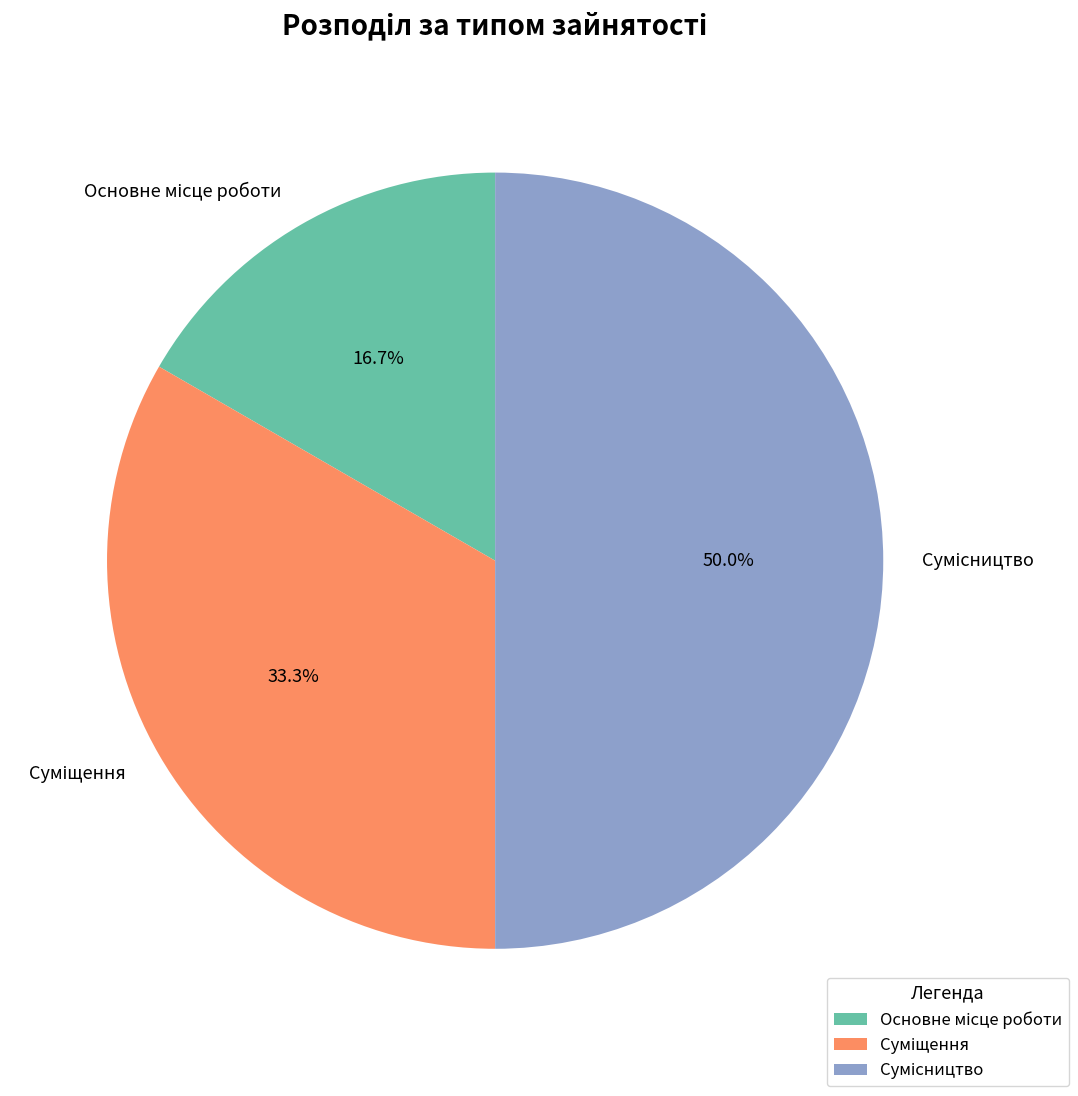

The Основне місце роботи slice represents 17% of the pie. True or false?

True